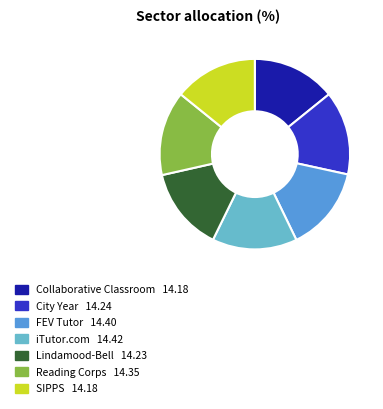

Is there a majority slice in this chart?

No